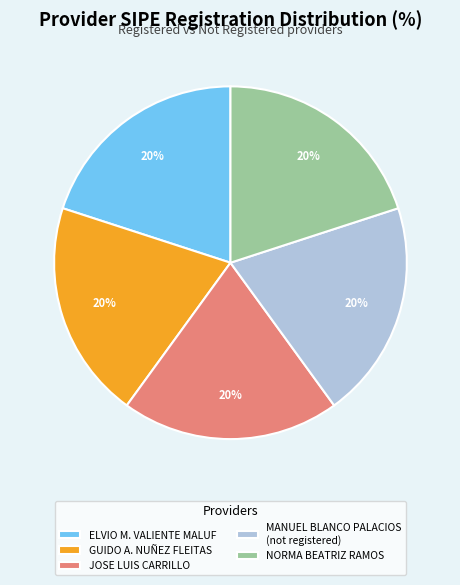

Is the sum of NORMA BEATRIZ RAMOS and ELVIO M. VALIENTE MALUF greater than half?

No